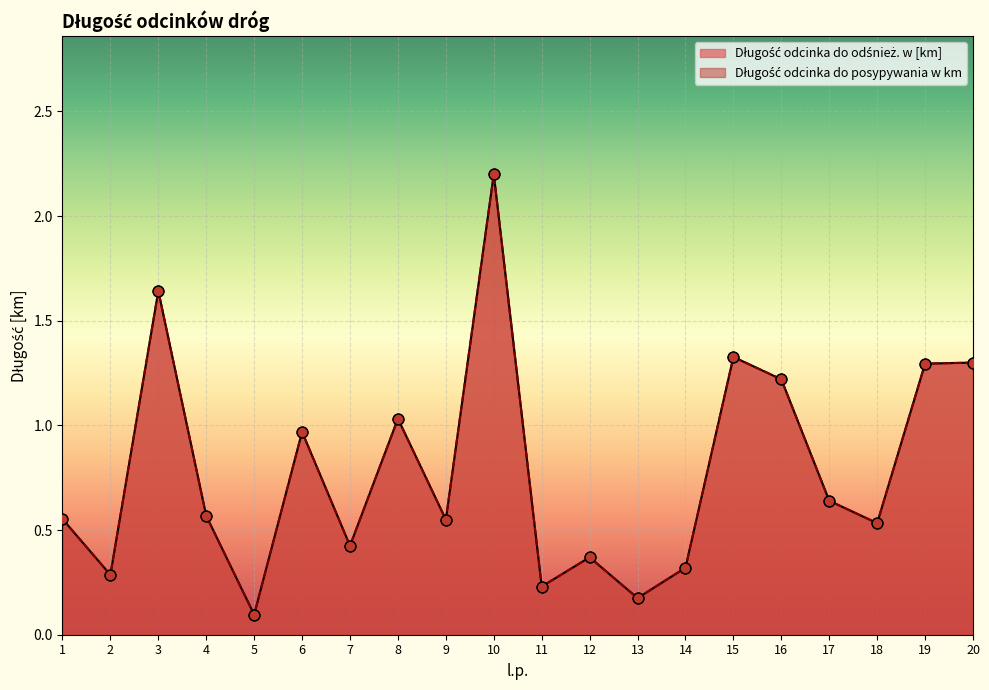

What are all the series names shown in the legend?

Długość odcinka do odśnież. w [km], Długość odcinka do posypywania w km